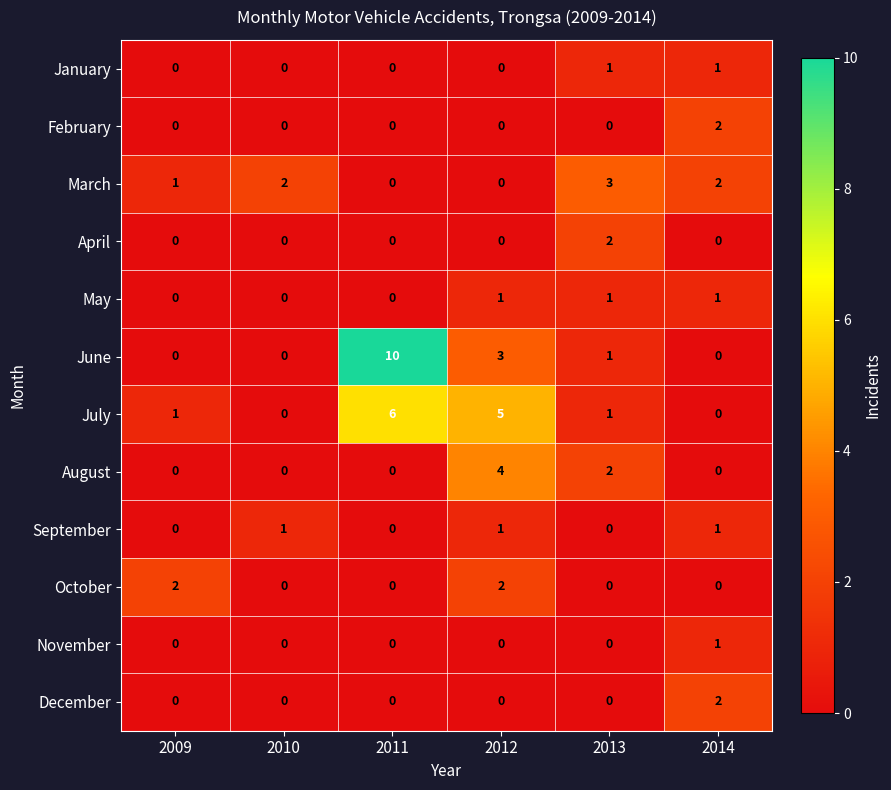

Is the value of May at 2014 greater than the value of November at 2013?

Yes